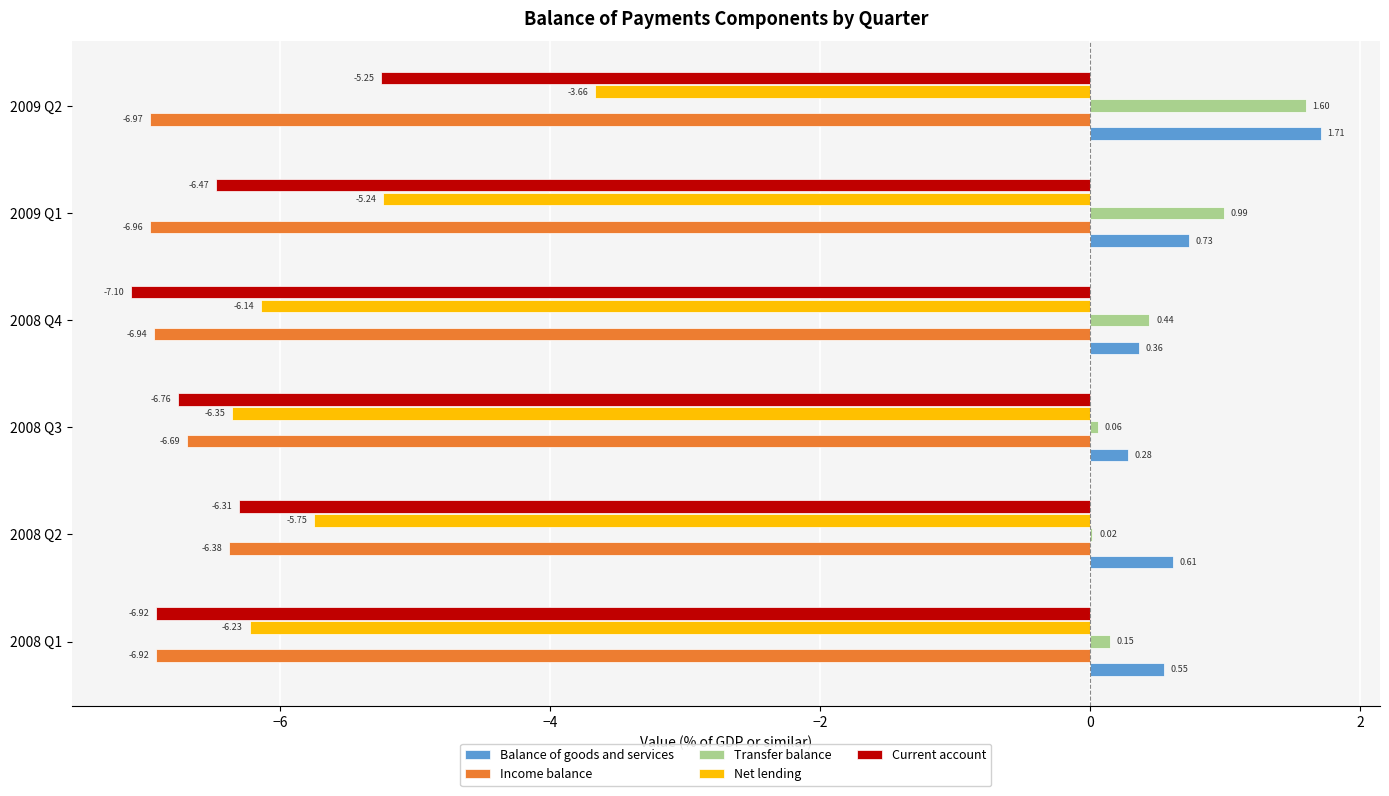

What is the total value across all series at 2008 Q3?

-19.5